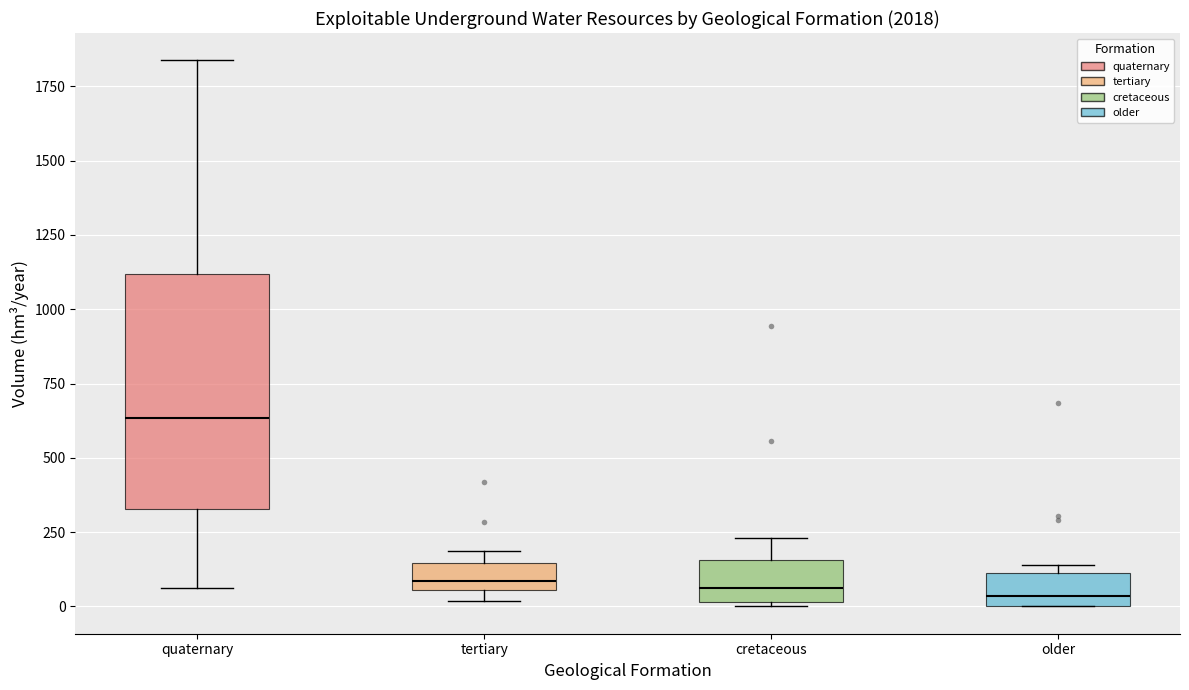

Reading left to right, transcribe this box plot: for each box, give where its median line is, the range the box spans, and where its two whiskers end, as read against the y-axis. The values are not printed on the chart, so give them approximately, as read against the axis.

quaternary: median 650, box 350 to 1100, whiskers 50 to 1850
tertiary: median 100, box 50 to 150, whiskers 0 to 200
cretaceous: median 50, box 0 to 150, whiskers 0 to 250
older: median 50, box 0 to 100, whiskers 0 to 150